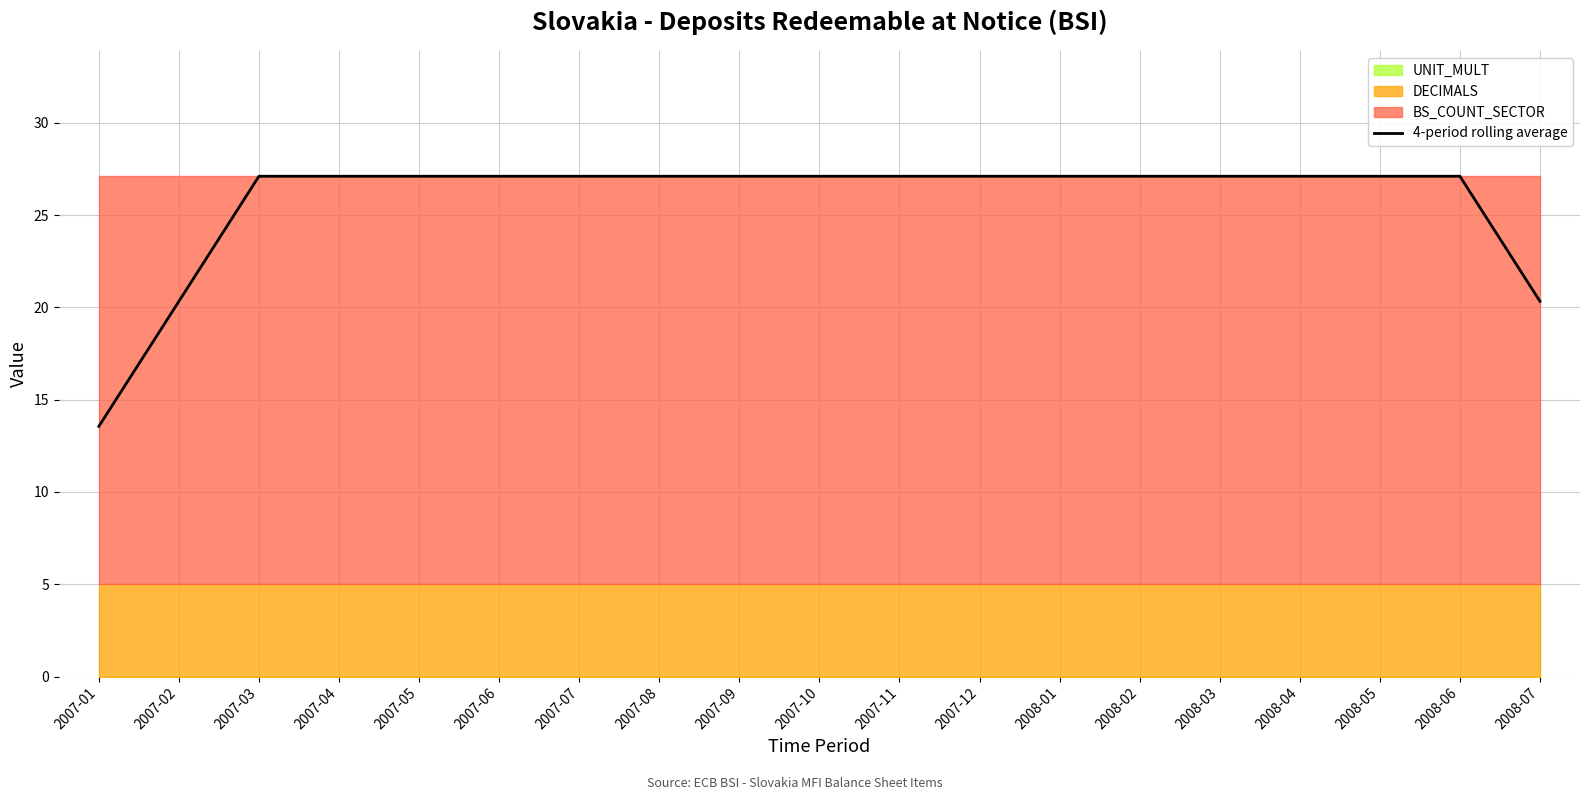

Where does the data first go above 27?

2007-03